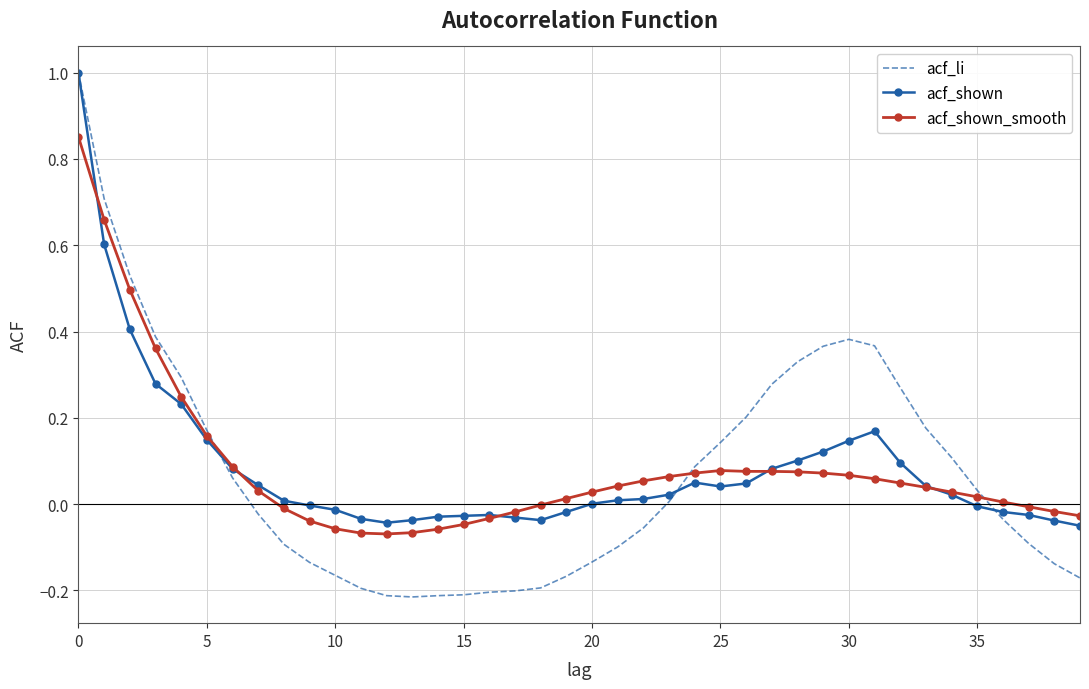

What is the greatest value displayed?

1.0